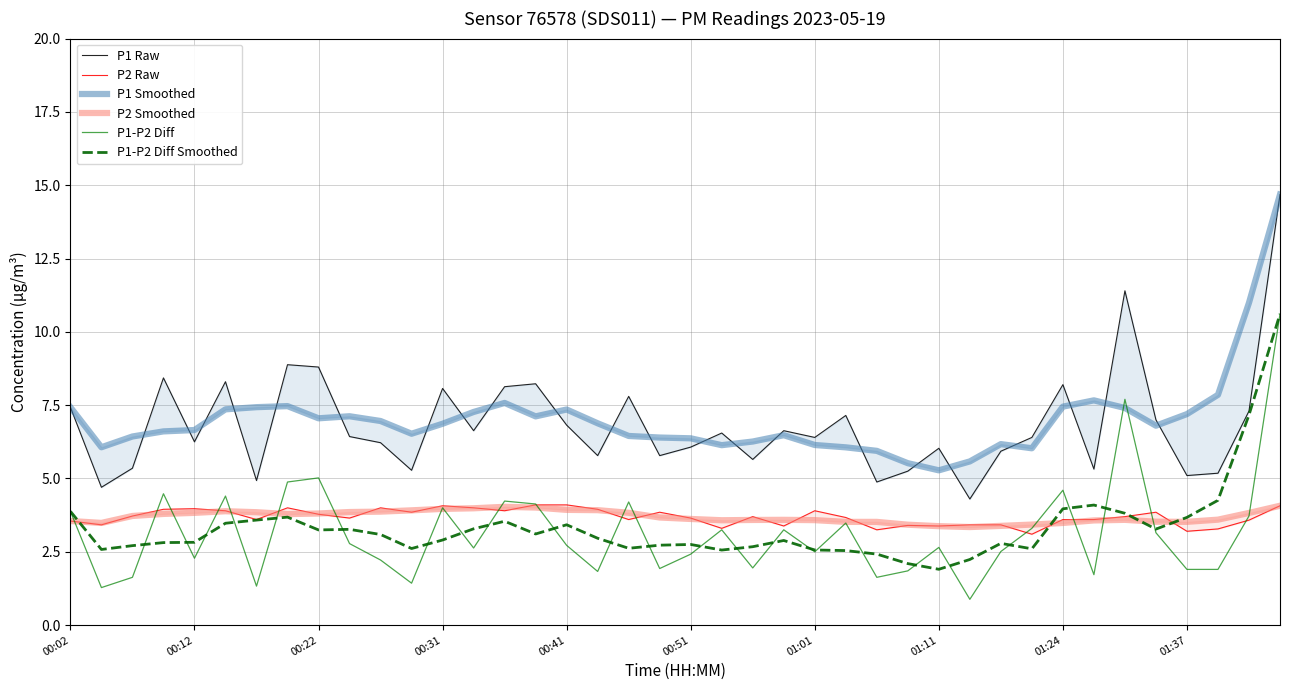

What are all the series names shown in the legend?

P1 Raw, P2 Raw, P1 Smoothed, P2 Smoothed, P1-P2 Diff, P1-P2 Diff Smoothed